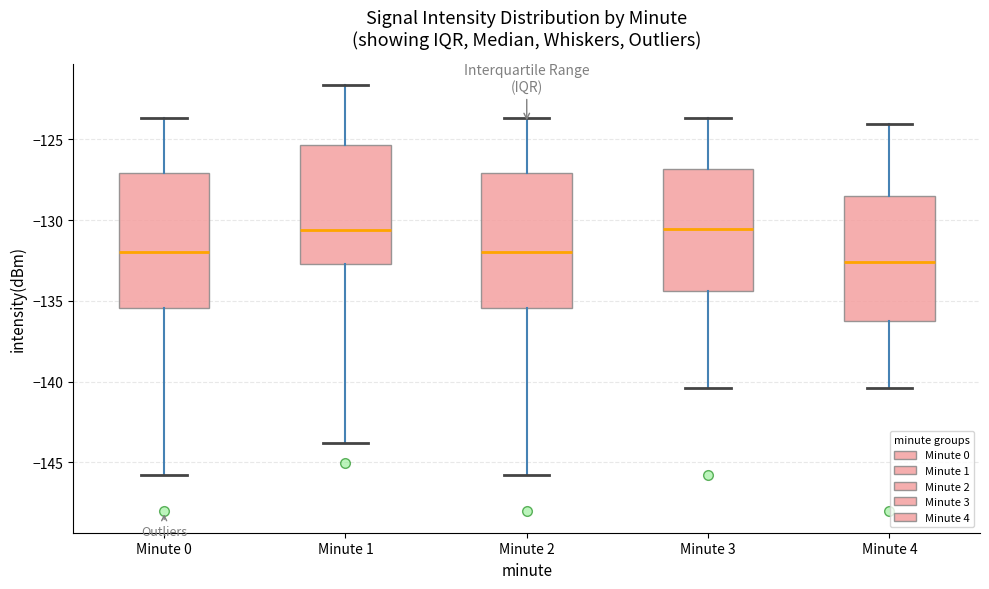

Where is the upper edge of the box for Minute 1 on the y-axis? The values are not printed on the chart, so give them approximately, as read against the axis.

-125.5